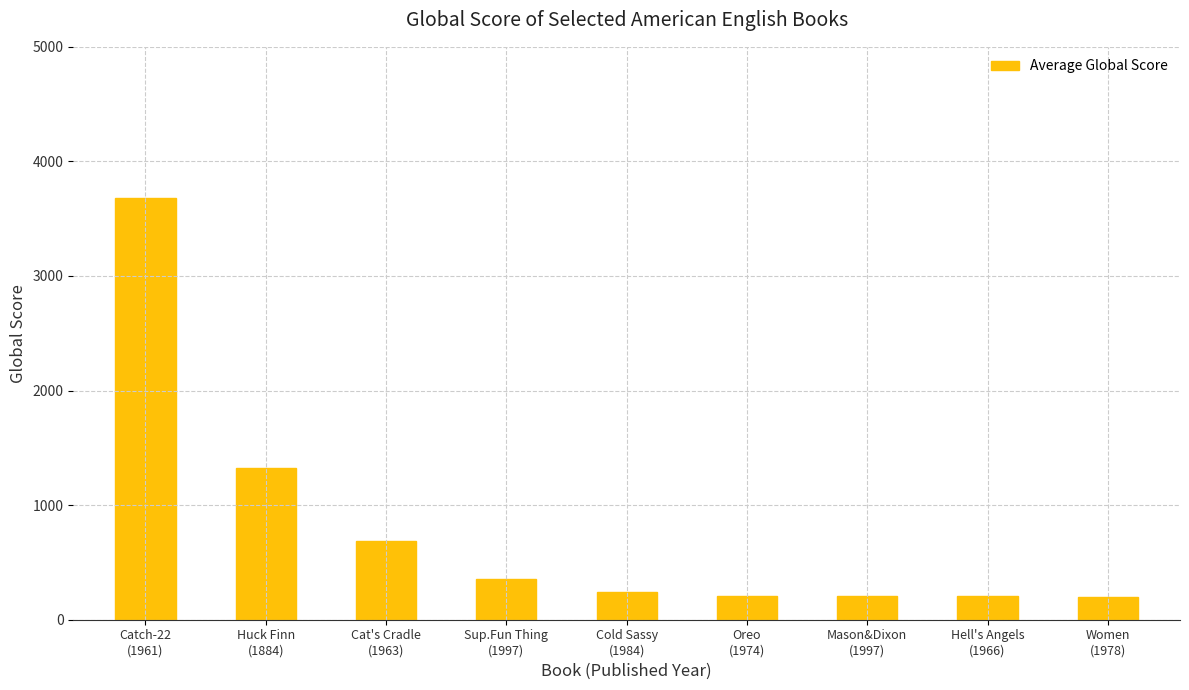

What is the sum of all values?

7090